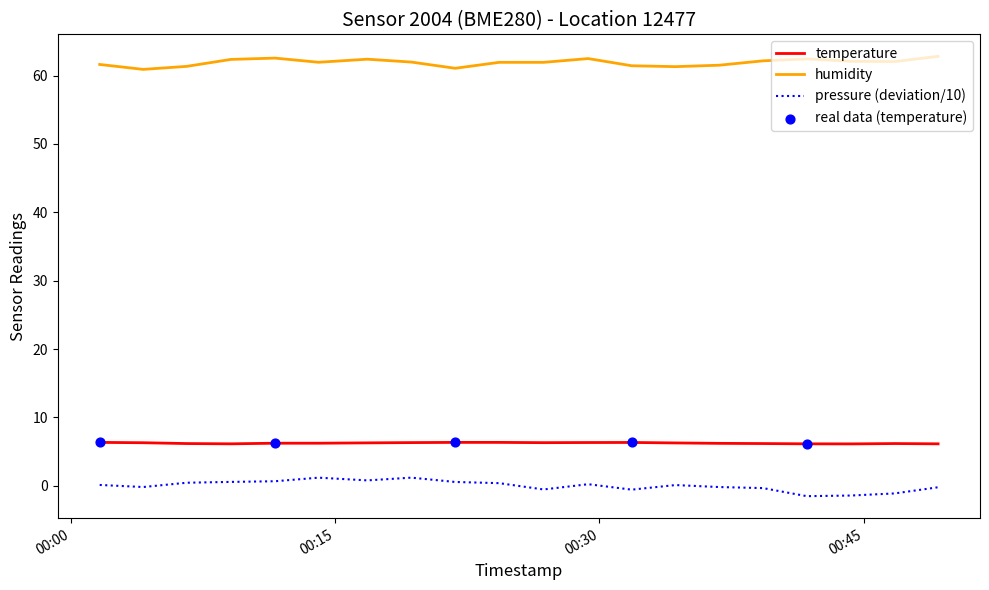

Rank the series by their maximum value, from lowest to highest.

pressure (deviation/10), temperature, humidity